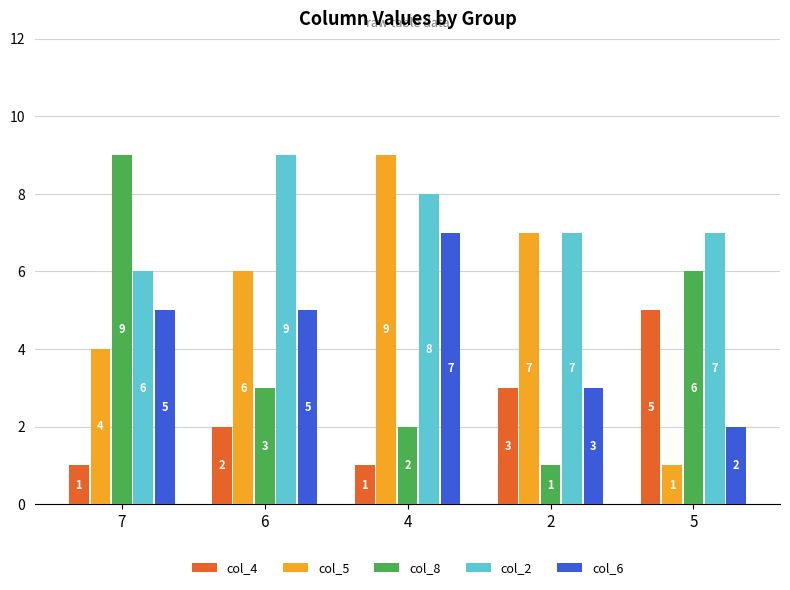

What is the label of the 1st bar from the right?

5